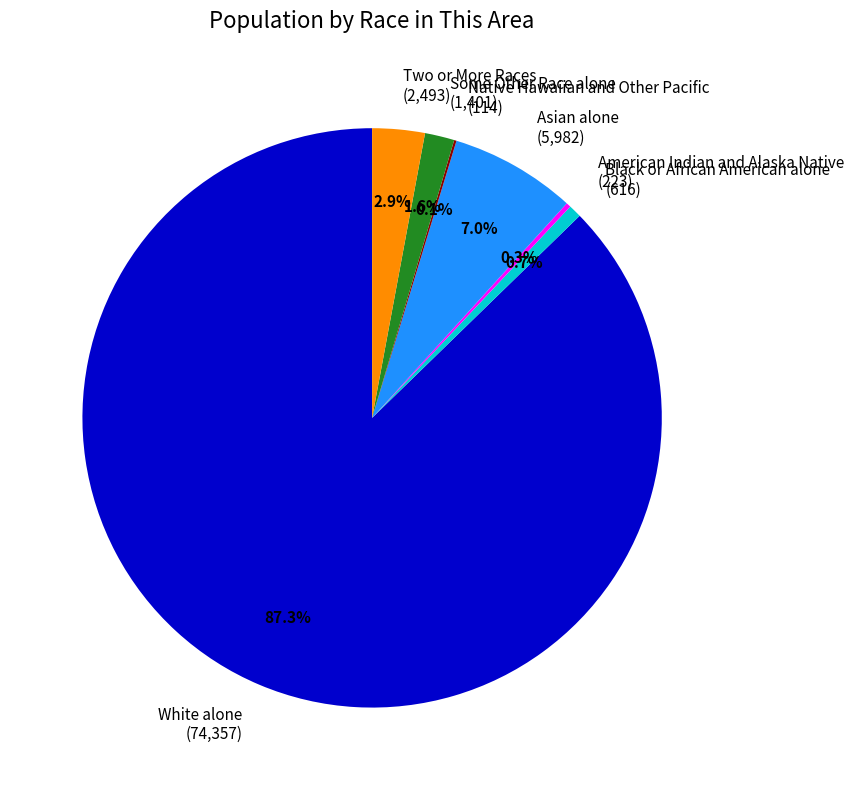

To the nearest percent, what portion does Black or African American alone represent?

1%